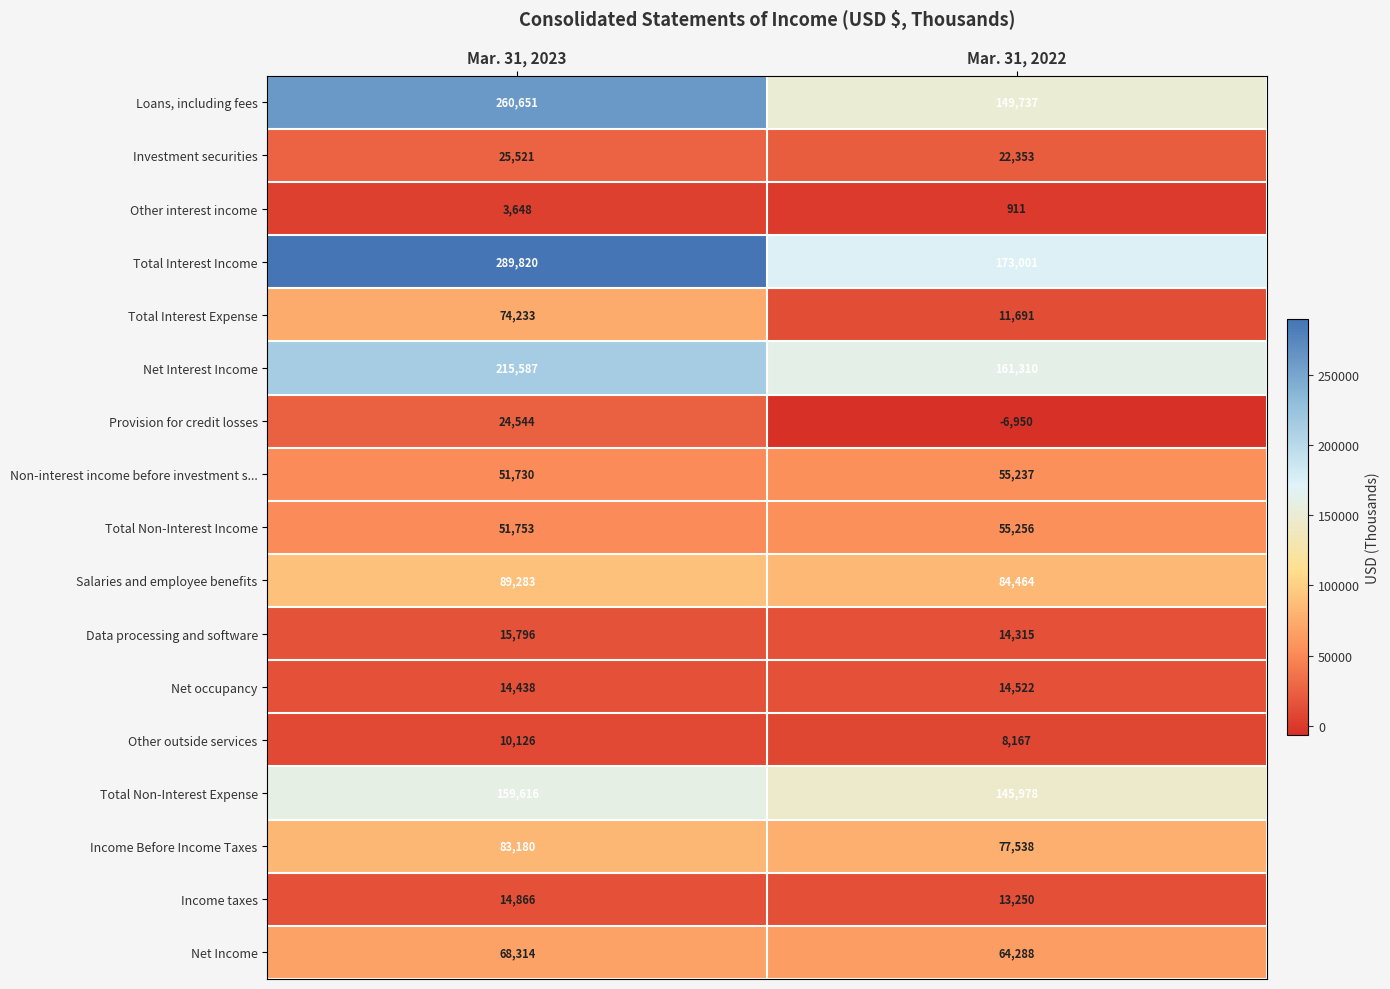

What is the sum of the Net Income values at Mar. 31, 2023 and Mar. 31, 2022?

132602